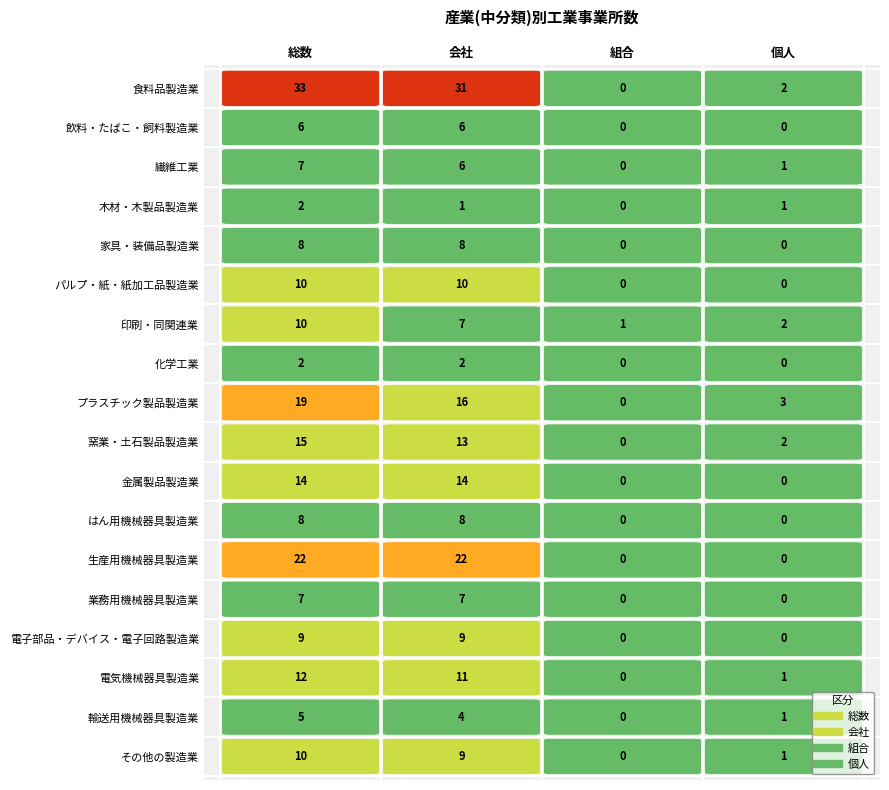

Which series has the widest spread of values?

食料品製造業